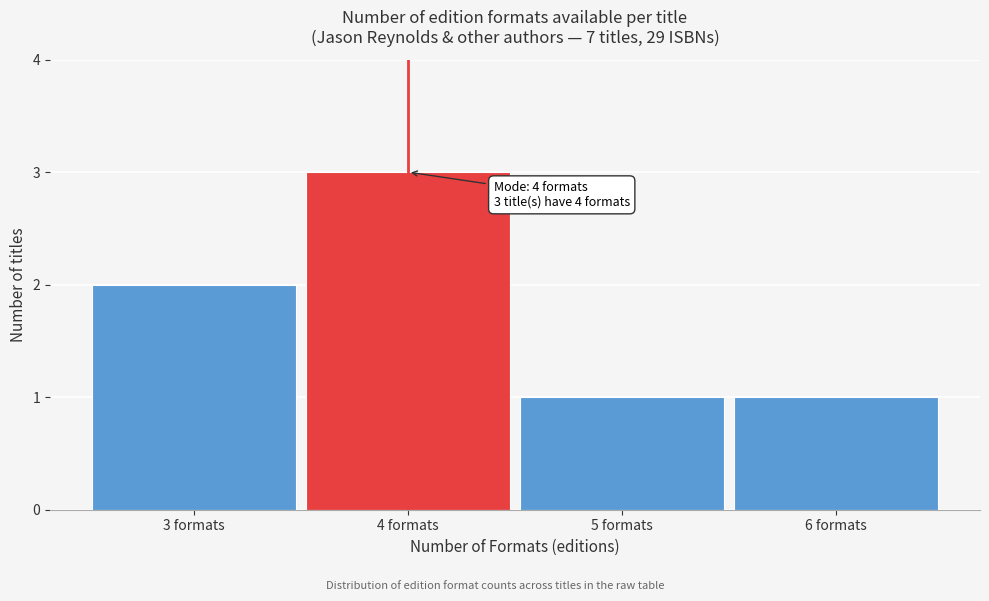

Over which range of the x-axis is the bar tallest?

3.5 to 4.5